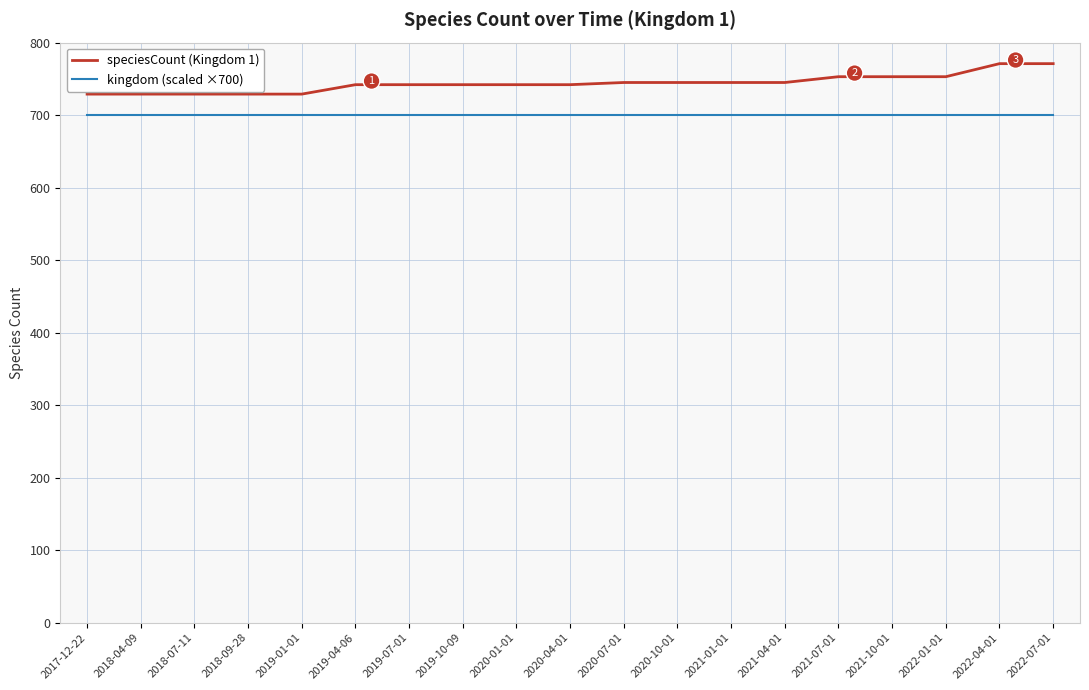

Which series has the widest spread of values?

speciesCount (Kingdom 1)